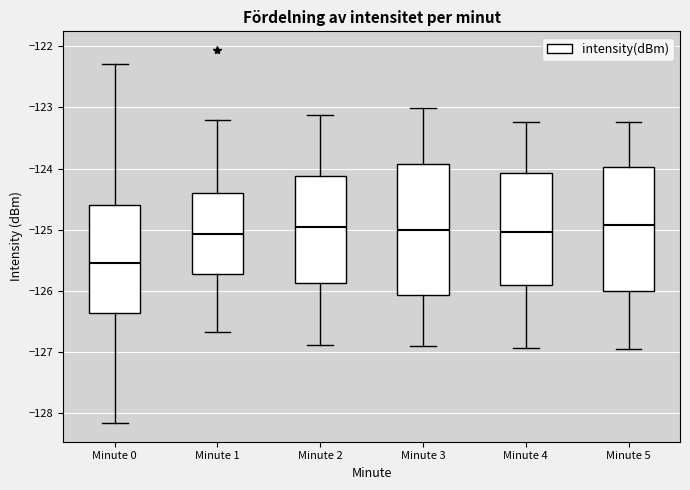

Where is the upper edge of the box for Minute 3 on the y-axis? The values are not printed on the chart, so give them approximately, as read against the axis.

-123.9